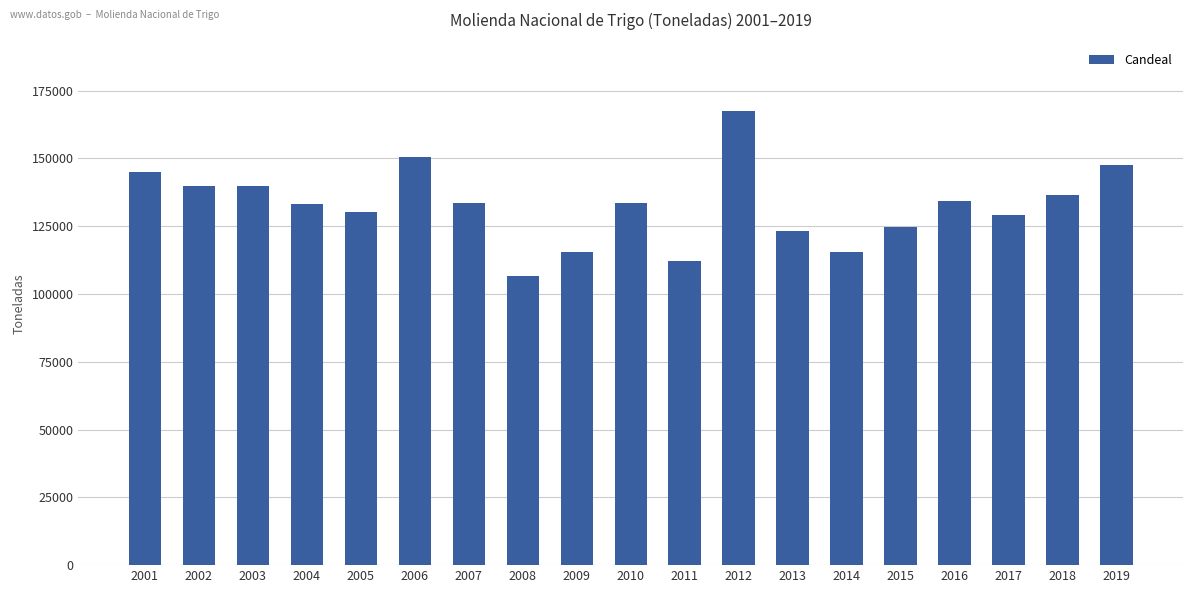

Which has a higher value, 2013 or 2001?

2001